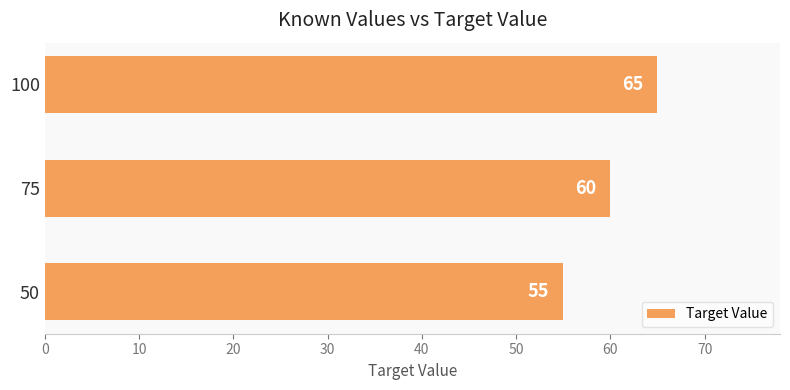

Rank the categories by value from highest to lowest.

100, 75, 50